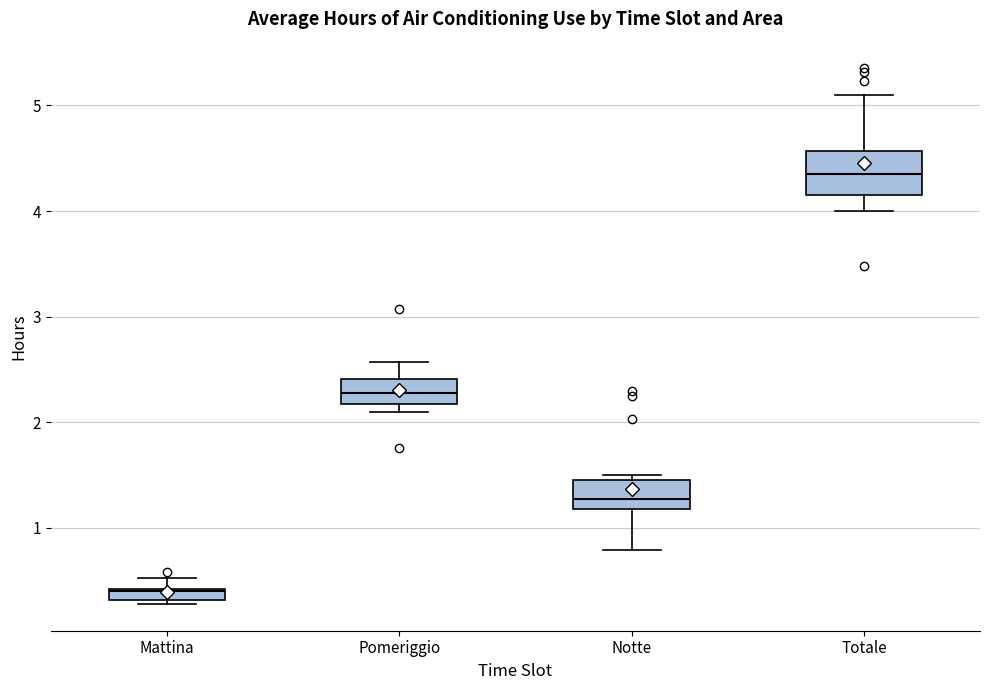

Which box has the highest median line?

Totale